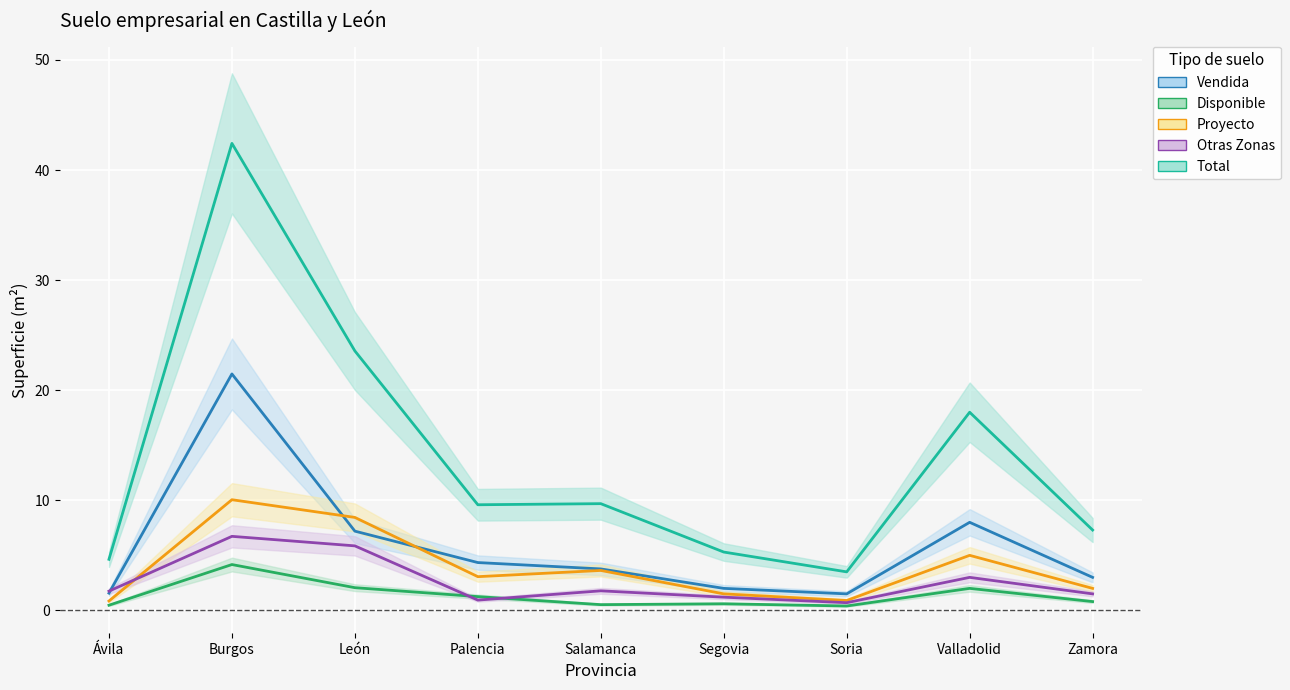

What is the lowest value of the Vendida series?

1.5